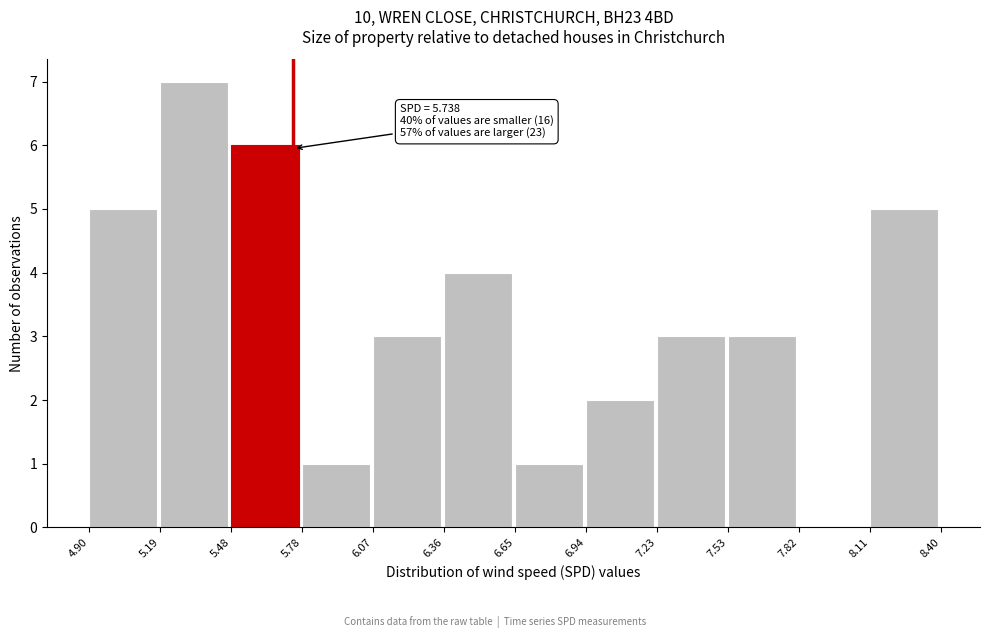

Which range on the x-axis has the tallest bar?

5.19 to 5.48